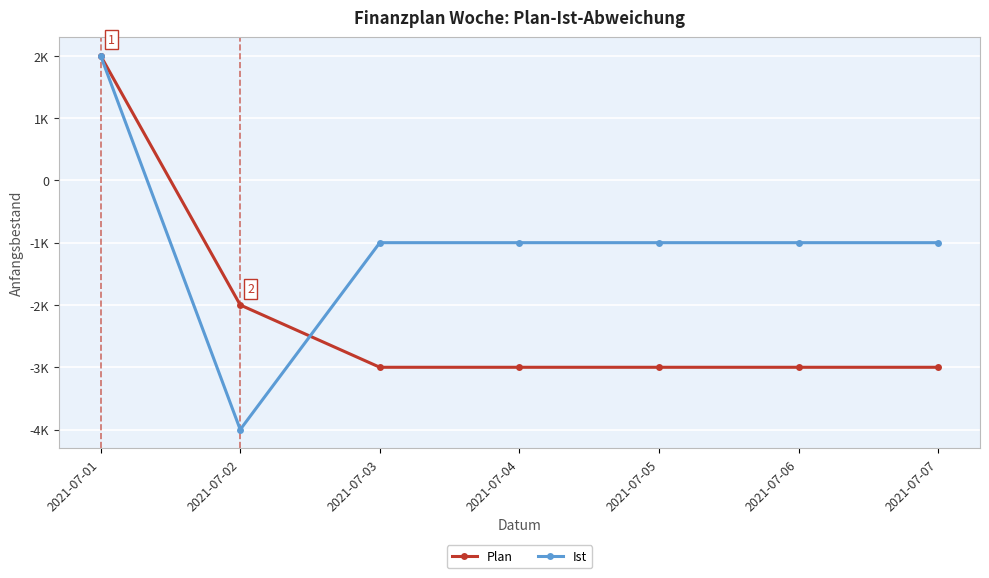

At 2021-07-02, list the series in order from smallest to largest.

Ist, Plan